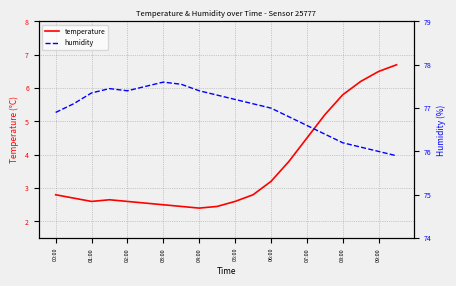

Which series has the largest total across all categories?

humidity